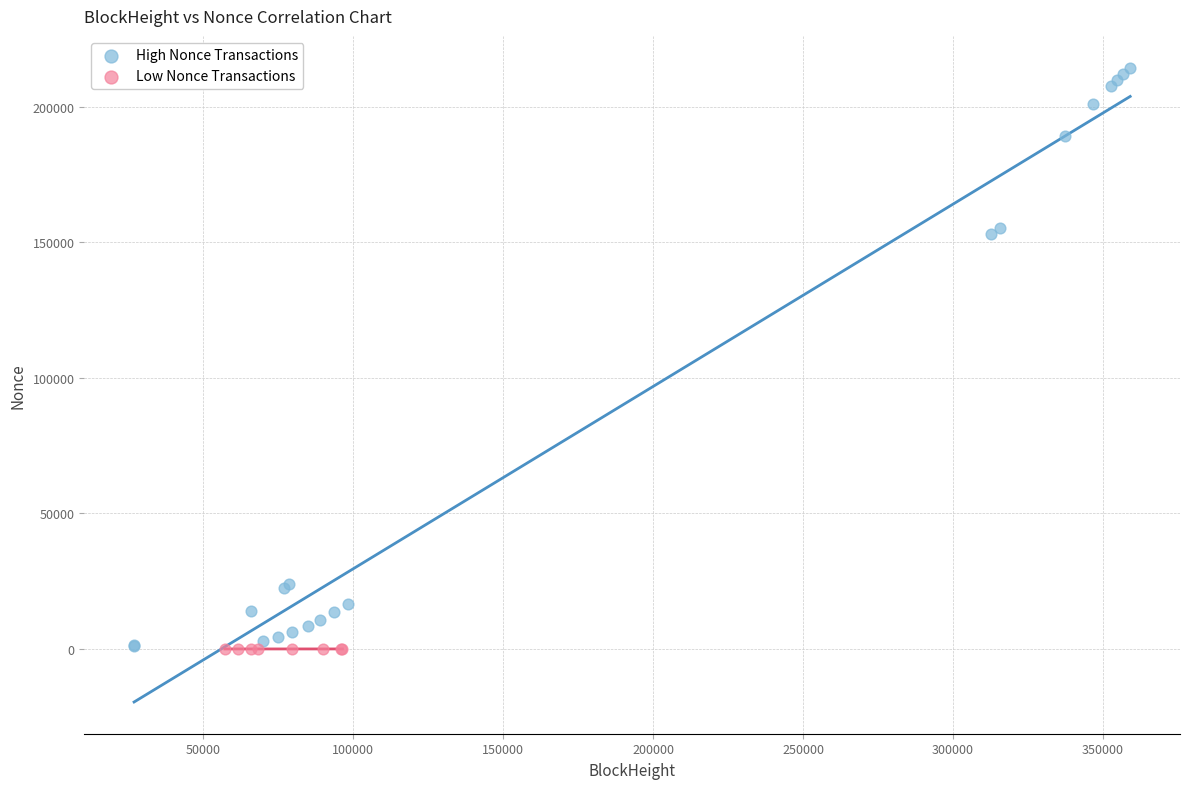

Which series reaches the maximum Y coordinate?

High Nonce Transactions